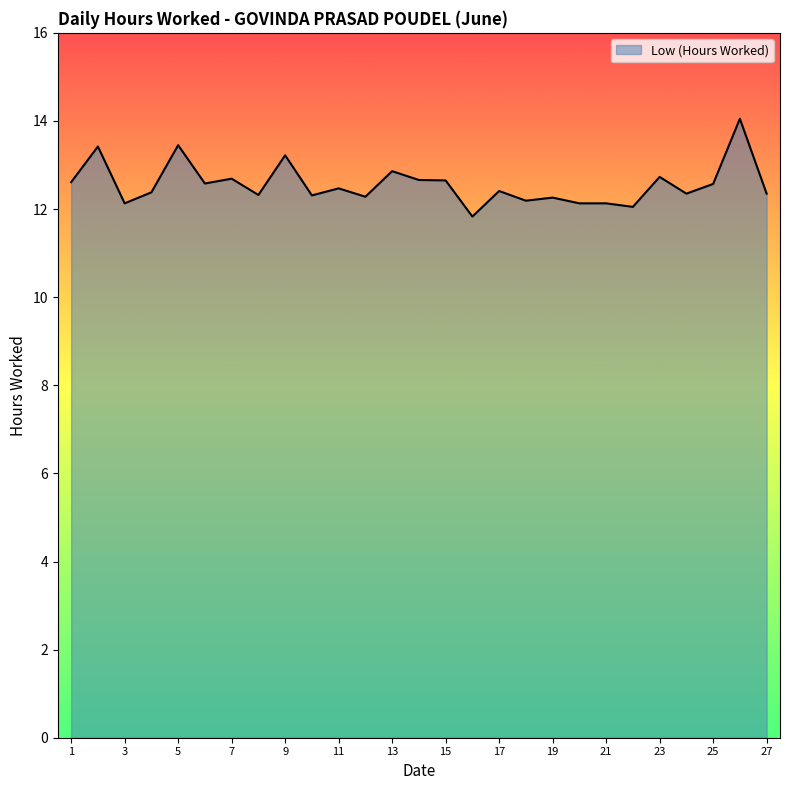

What is the minimum value shown in the chart?

11.8